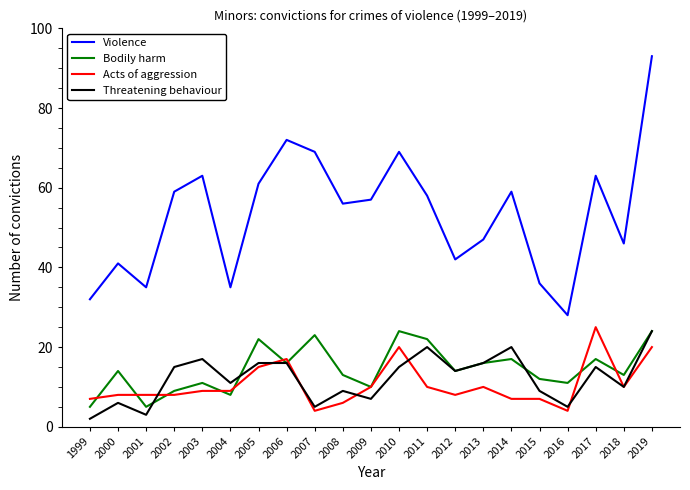

At which category is the sum across all series the highest?

2019